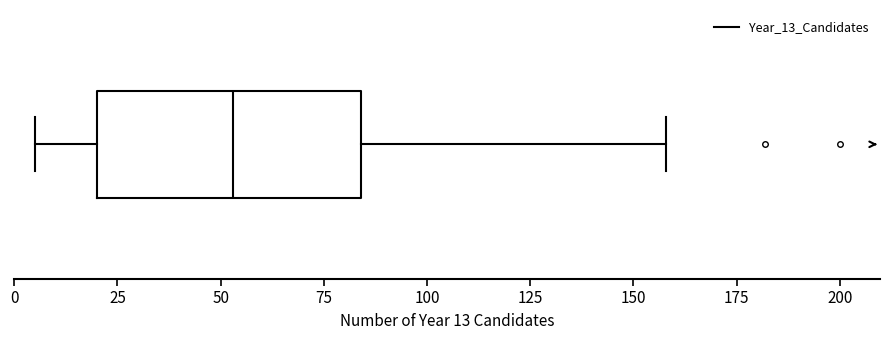

Transcribe this box plot: give where the median line is, the range the box spans, and where the two whiskers end, as read against the x-axis. The values are not printed on the chart, so give them approximately, as read against the axis.

median 55, box 20 to 85, whiskers 5 to 160